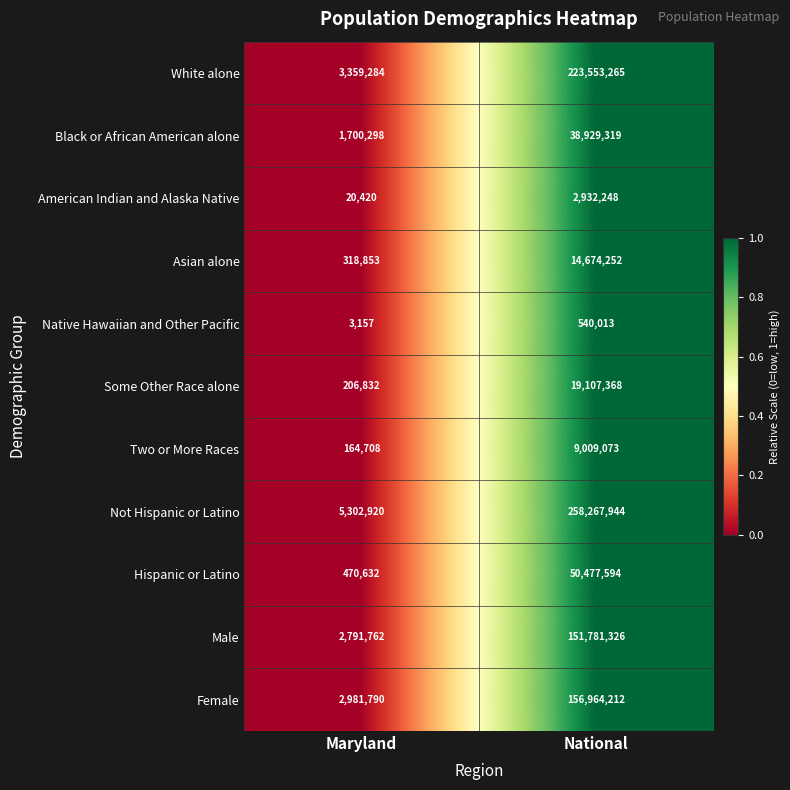

Reading left to right, transcribe all the data shown in this chart.

White alone: 3359284	223553265
Black or African American alone: 1700298	38929319
American Indian and Alaska Native: 20420	2932248
Asian alone: 318853	14674252
Native Hawaiian and Other Pacific: 3157	540013
Some Other Race alone: 206832	19107368
Two or More Races: 164708	9009073
Not Hispanic or Latino: 5302920	258267944
Hispanic or Latino: 470632	50477594
Male: 2791762	151781326
Female: 2981790	156964212